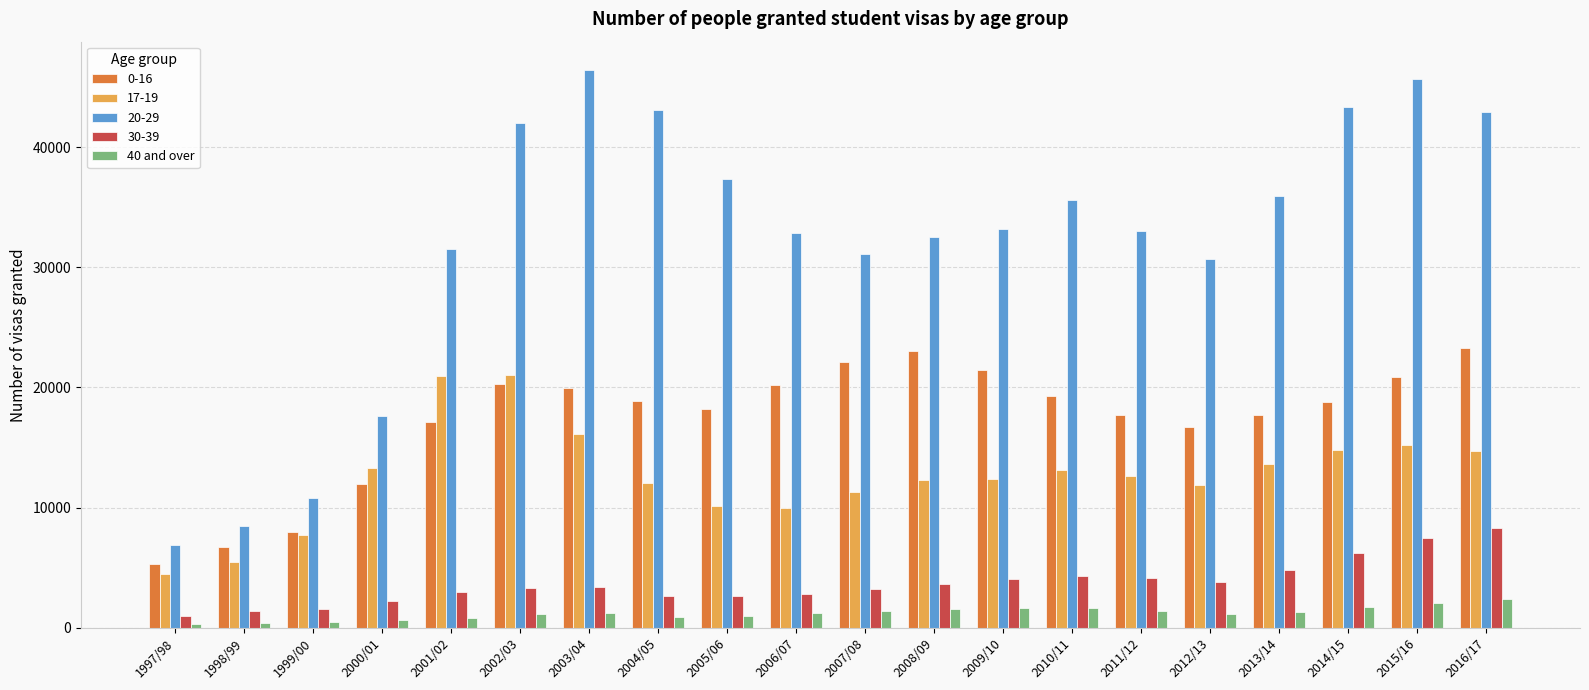

How many categories are shown in the chart?

20